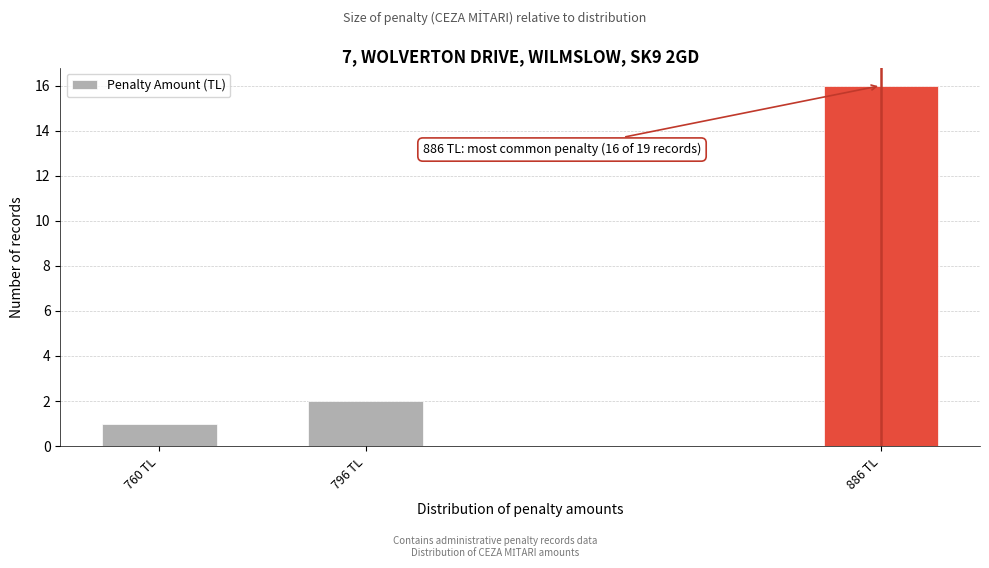

Reading left to right, transcribe all the data shown in this chart.

760 TL=1	796 TL=2	886 TL=16